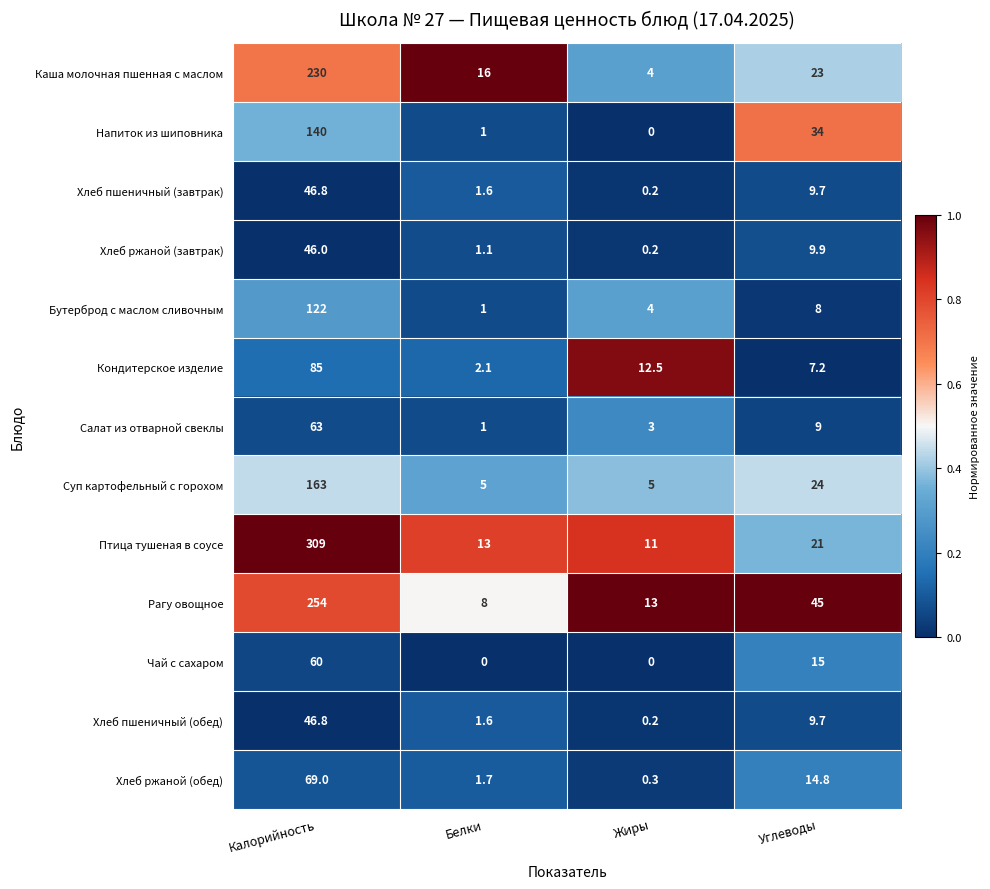

Where is Хлеб пшеничный (обед) nearest to the value 23?

Углеводы